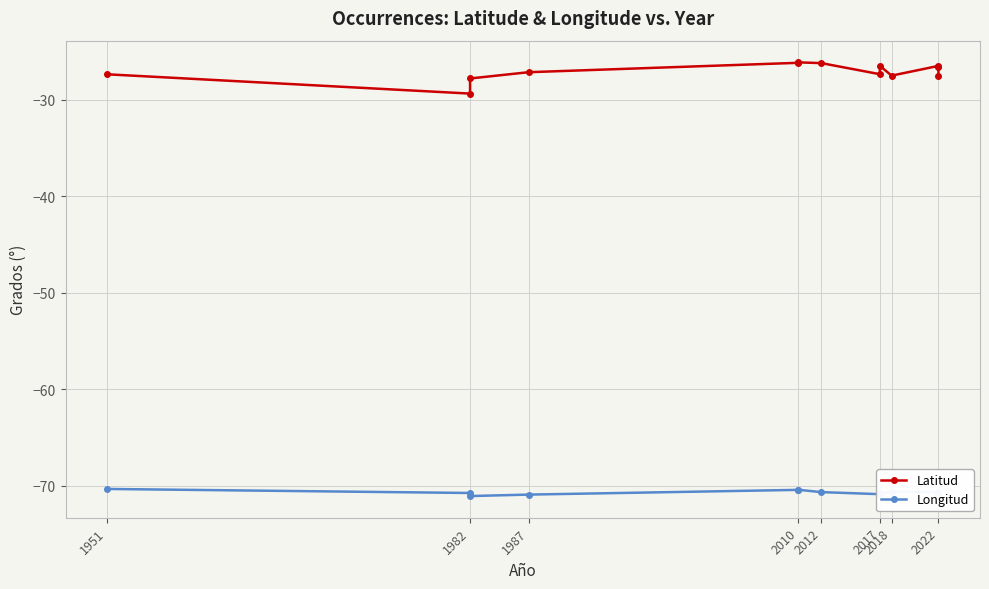

True or false: Longitud has more than 2 interior local peaks.

False